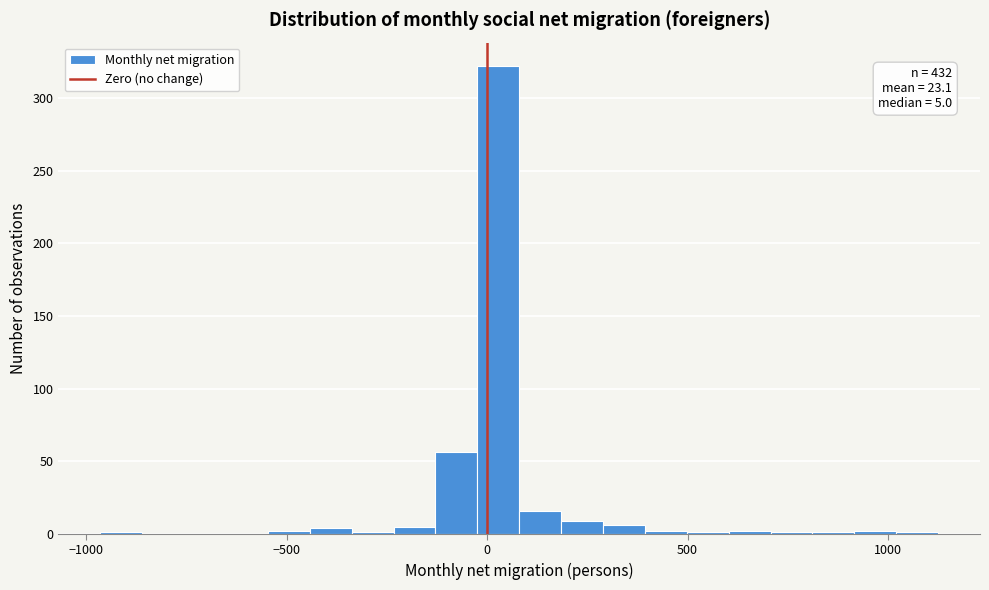

Around what value on the x-axis is the tallest bar? Give the approximate position of its centre, as read against the axis.

50